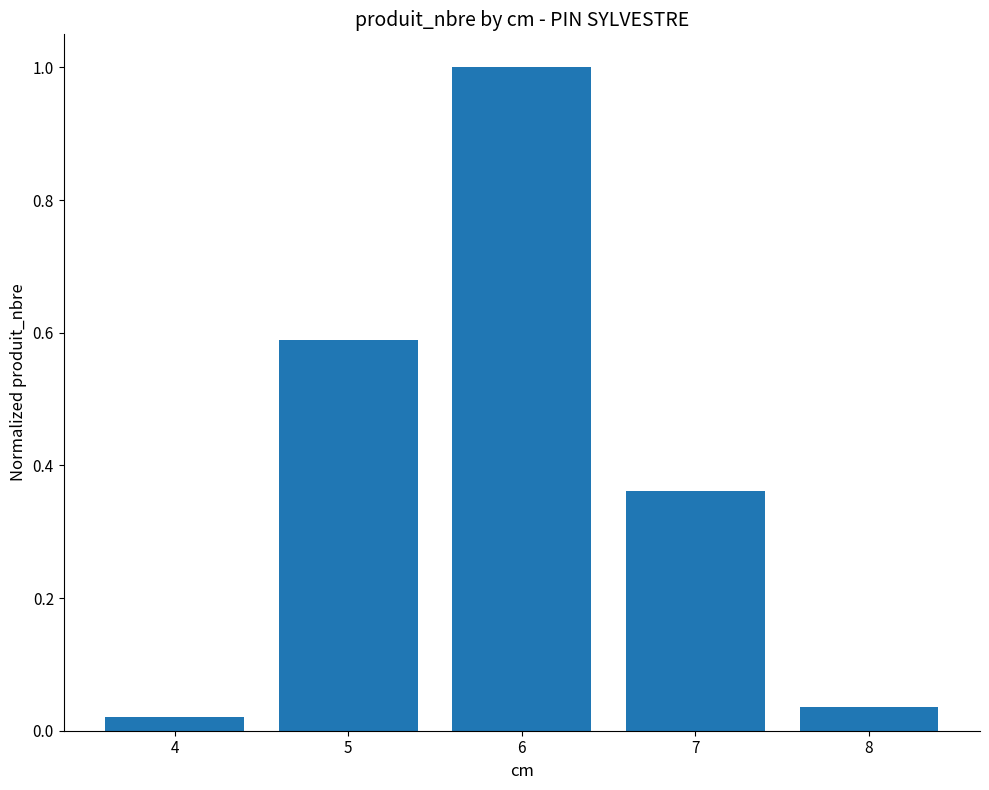

How many data points does each series have?

5